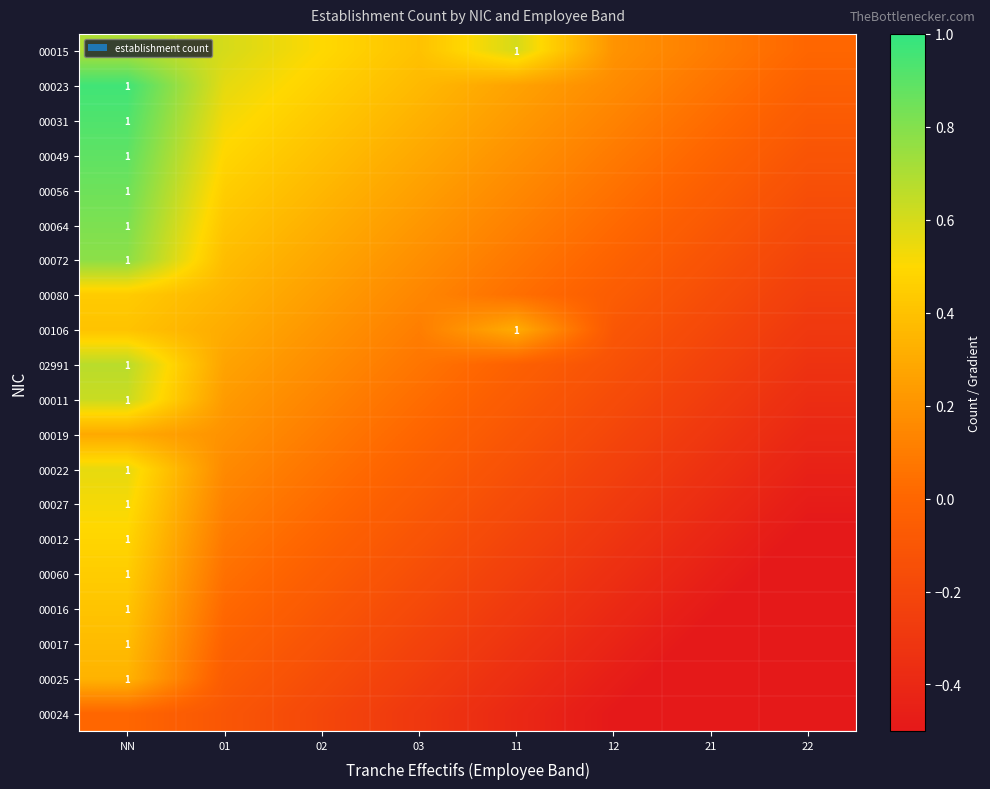

True or false: 00017 has a value of 0.2 at NN.

False